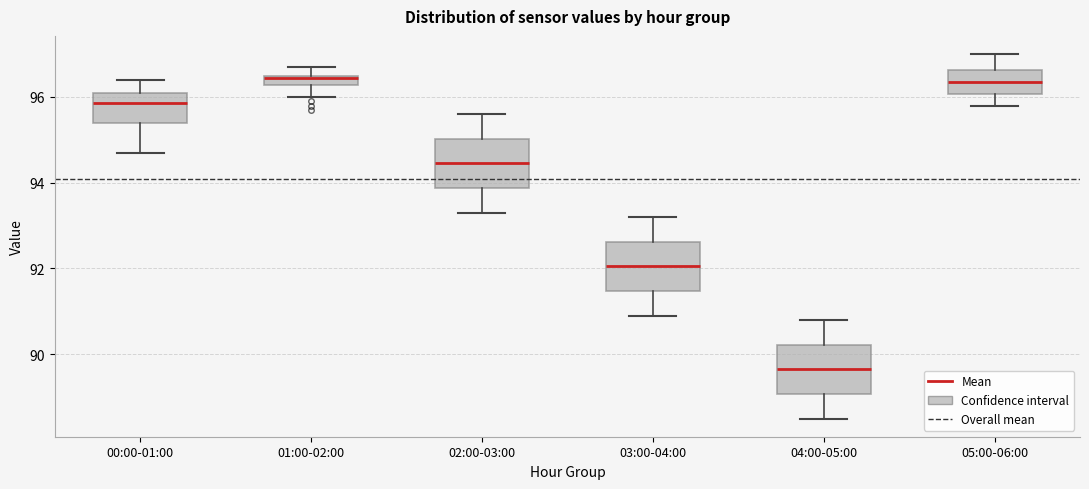

Where does the median line of the box for 05:00-06:00 sit on the y-axis? The values are not printed on the chart, so give them approximately, as read against the axis.

96.4